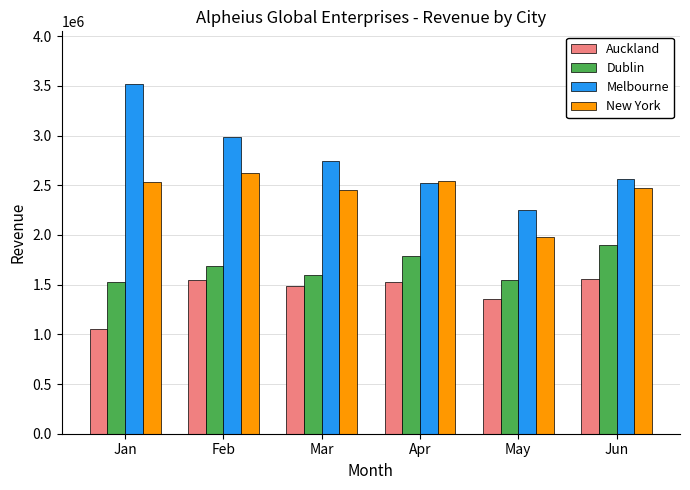

What is the difference between the second highest and second lowest values in the New York series?

93442